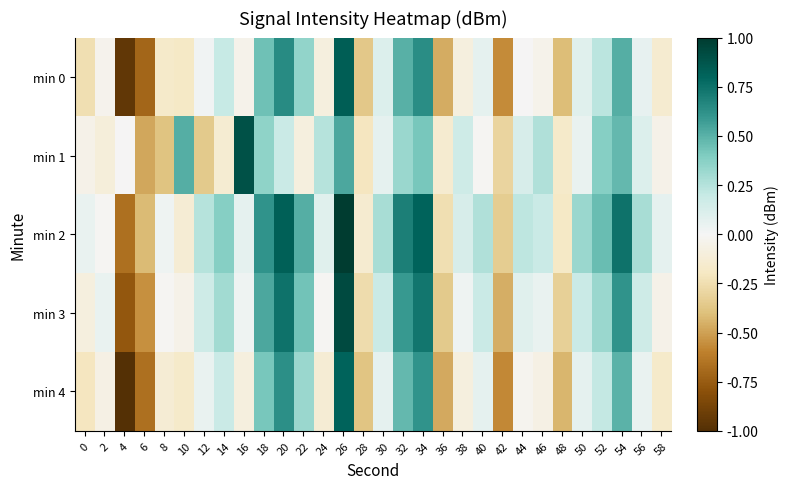

Reading left to right, extract all data points from this chart.

min 0: 0=-0.2	2=-0.0	4=-0.9	6=-0.7	8=-0.2	10=-0.2	12=0.0	14=0.2	16=-0.0	18=0.4	20=0.6	22=0.3	24=-0.1	26=0.8	28=-0.4	30=0.1	32=0.5	34=0.6	36=-0.5	38=-0.1	40=0.1	42=-0.6	44=-0.0	46=-0.0	48=-0.4	50=0.1	52=0.2	54=0.5	56=0.1	58=-0.1
min 1: 0=-0.0	2=-0.1	4=-0.0	6=-0.5	8=-0.4	10=0.5	12=-0.4	14=-0.1	16=0.9	18=0.4	20=0.2	22=-0.1	24=0.2	26=0.5	28=-0.2	30=0.1	32=0.3	34=0.4	36=-0.1	38=0.2	40=-0.0	42=-0.3	44=0.1	46=0.3	48=-0.2	50=0.0	52=0.4	54=0.5	56=0.1	58=-0.0
min 2: 0=0.0	2=-0.0	4=-0.7	6=-0.4	8=0.0	10=-0.1	12=0.2	14=0.4	16=0.1	18=0.6	20=0.8	22=0.5	24=0.1	26=1.0	28=-0.1	30=0.3	32=0.7	34=0.8	36=-0.2	38=0.1	40=0.3	42=-0.3	44=0.2	46=0.2	48=-0.2	50=0.3	52=0.5	54=0.7	56=0.3	58=0.1
min 3: 0=-0.1	2=0.0	4=-0.8	6=-0.6	8=-0.0	10=-0.0	12=0.2	14=0.3	16=0.0	18=0.5	20=0.7	22=0.4	24=-0.0	26=0.9	28=-0.3	30=0.2	32=0.6	34=0.7	36=-0.4	38=0.0	40=0.2	42=-0.5	44=0.1	46=0.0	48=-0.3	50=0.2	52=0.3	54=0.6	56=0.2	58=-0.0
min 4: 0=-0.2	2=-0.1	4=-1.0	6=-0.7	8=-0.1	10=-0.2	12=0.0	14=0.2	16=-0.1	18=0.4	20=0.6	22=0.3	24=-0.1	26=0.8	28=-0.4	30=0.1	32=0.5	34=0.6	36=-0.5	38=-0.1	40=0.1	42=-0.6	44=-0.0	46=-0.1	48=-0.4	50=0.1	52=0.2	54=0.5	56=0.0	58=-0.2